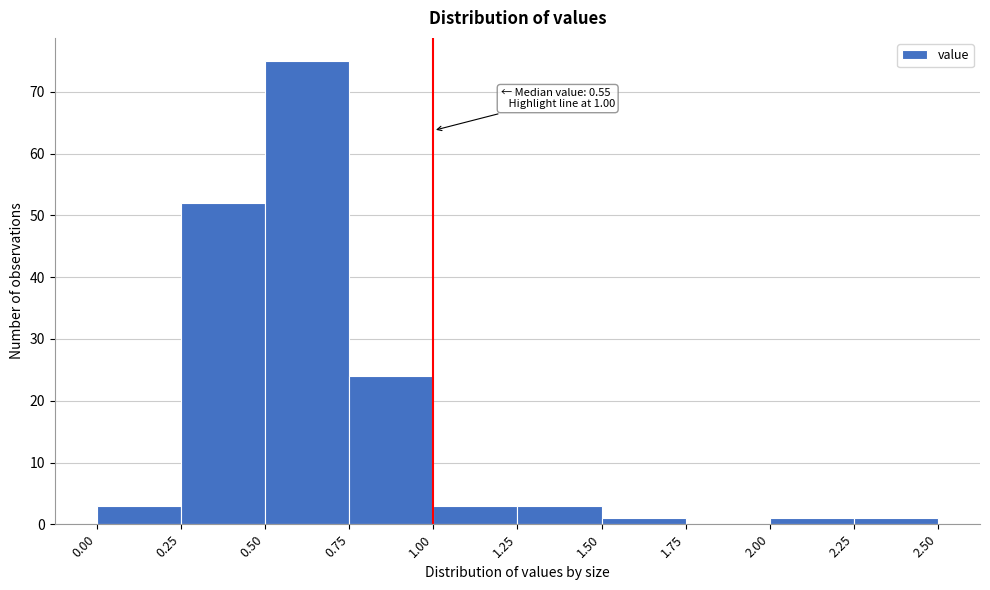

Which range on the x-axis has the tallest bar?

0.50 to 0.75